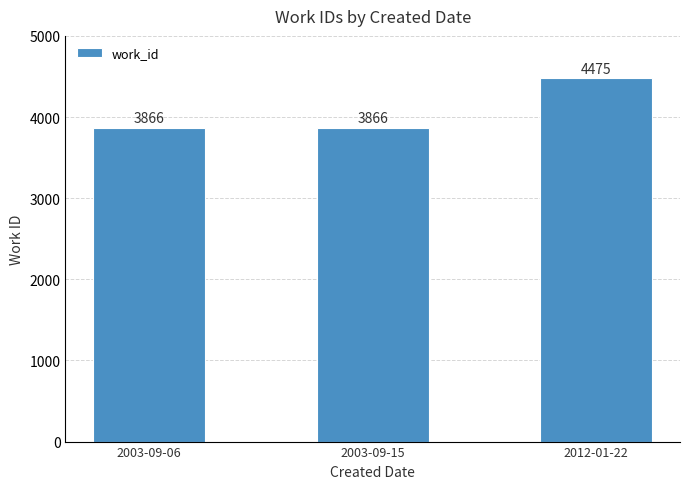

Which has a higher value, 2012-01-22 or 2003-09-06?

2012-01-22